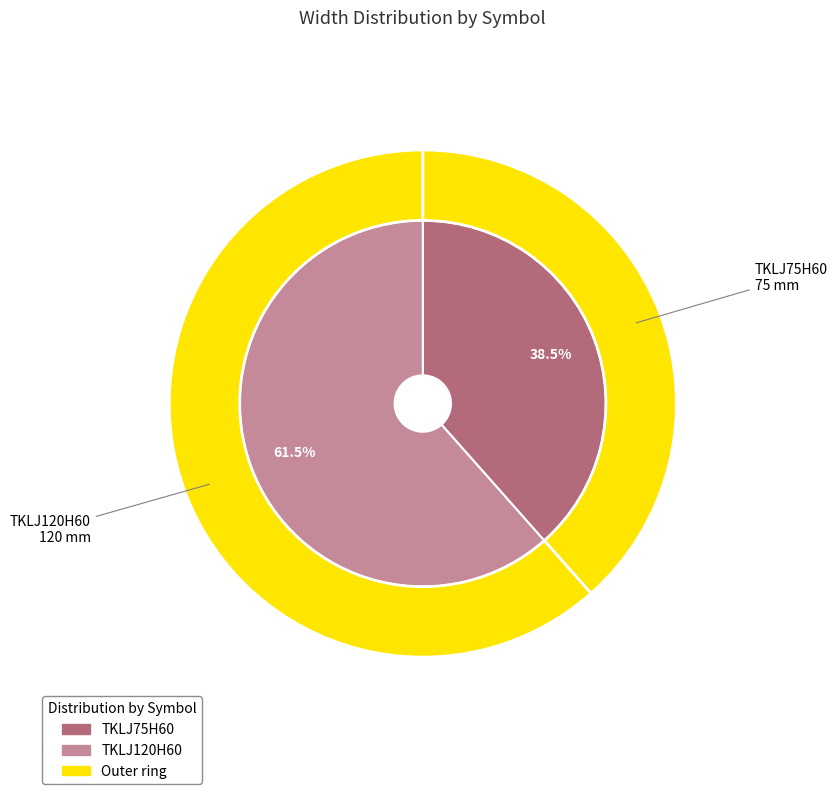

How many slices are in this pie chart?

2